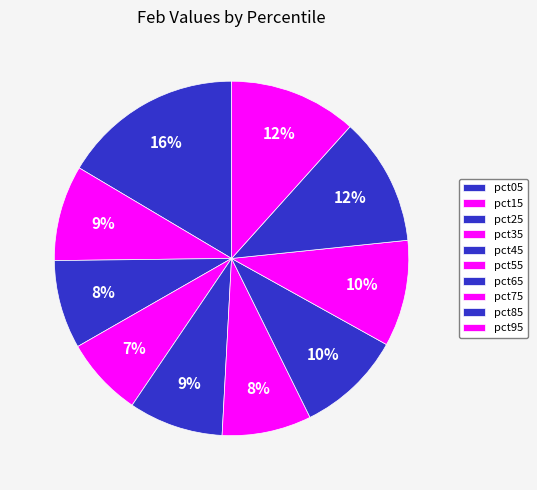

Does any single category account for the majority?

No